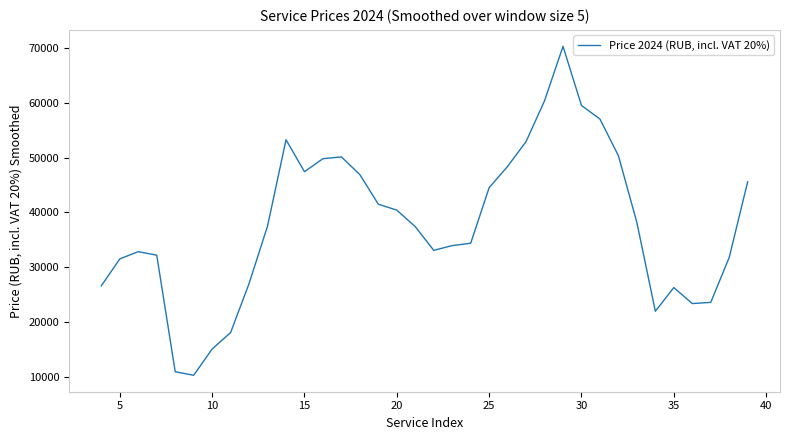

What is the smallest value displayed?

10228.8